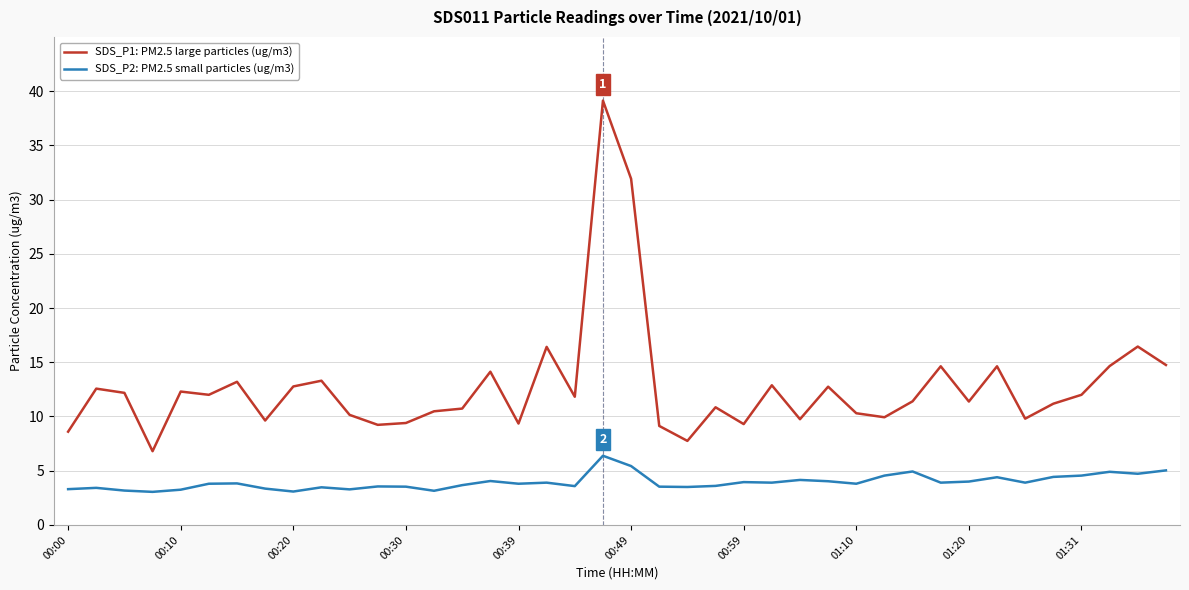

Rank the series by their maximum value, from lowest to highest.

SDS_P2: PM2.5 small particles (ug/m3), SDS_P1: PM2.5 large particles (ug/m3)